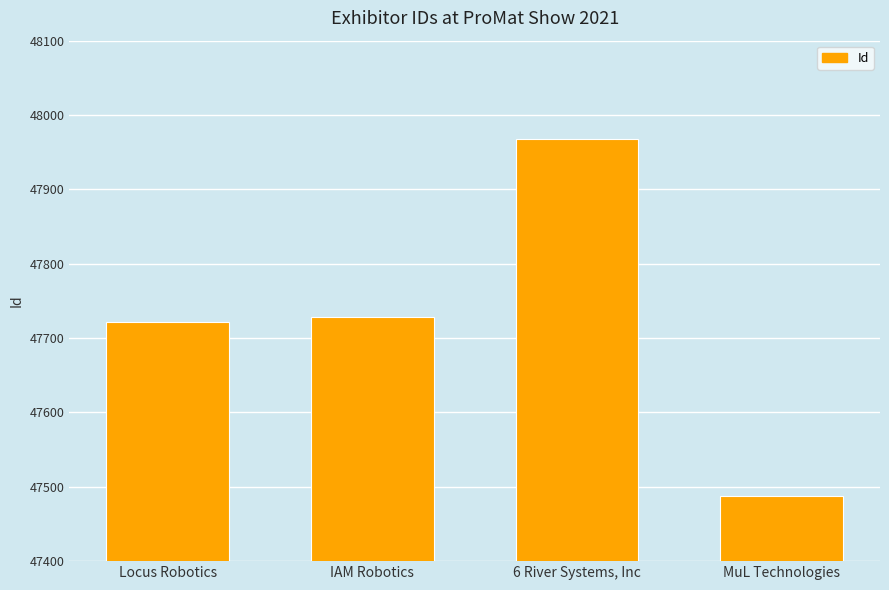

Rank the categories by value from highest to lowest.

6 River Systems, Inc, IAM Robotics, Locus Robotics, MuL Technologies